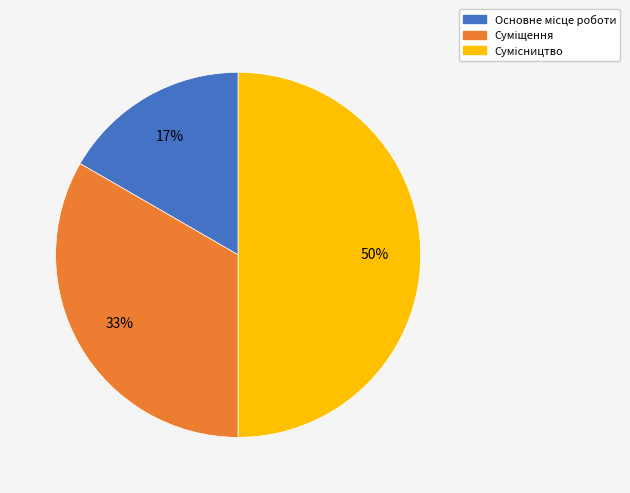

To the nearest percent, what is the difference between the largest and smallest slice percentages?

33%